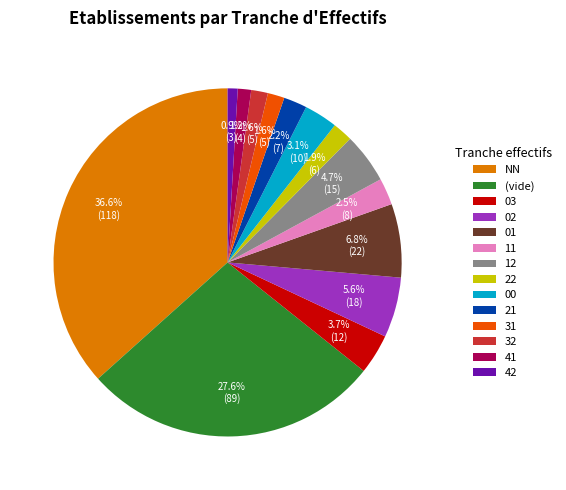

How many segments does this pie chart have?

14